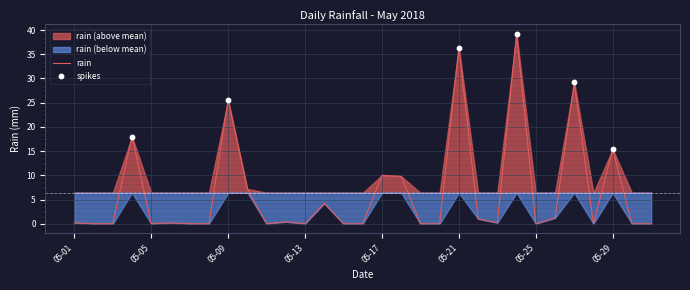

What is the change in value from 05-17 to 05-29?

+5.4